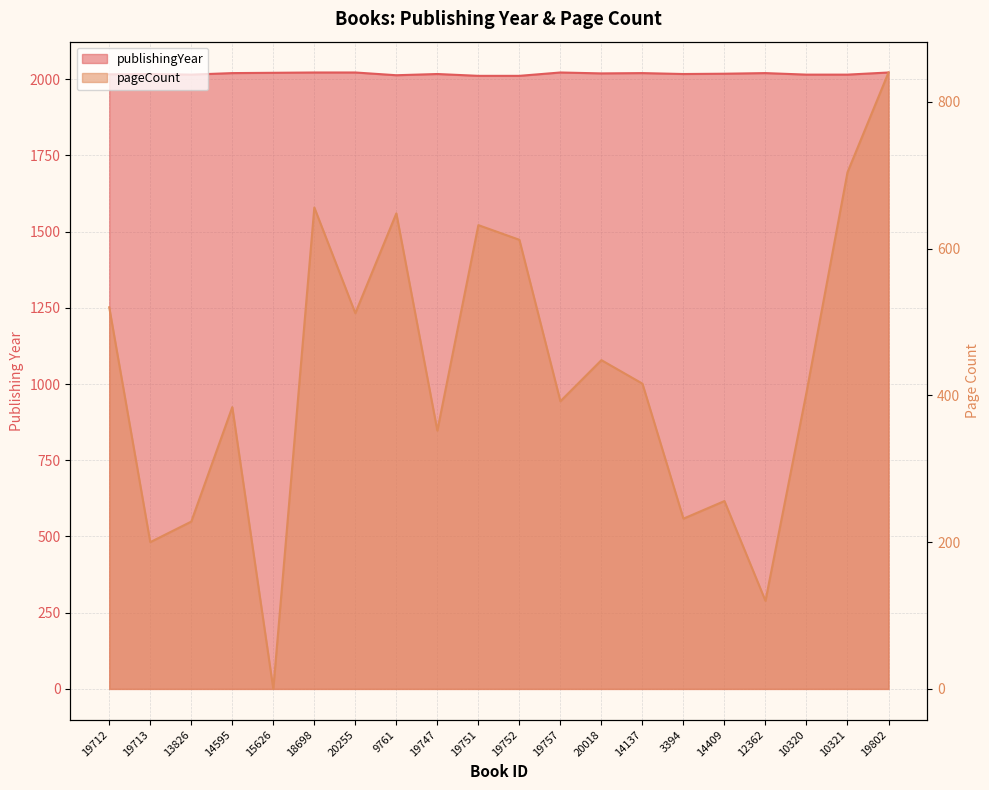

Does the chart display data point markers on the line(s)?

No